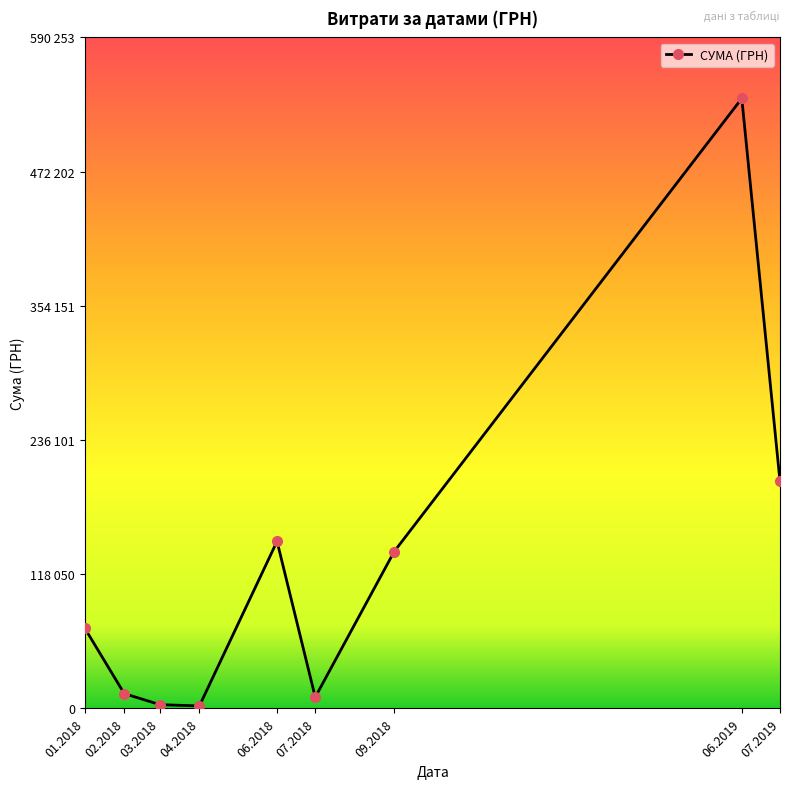

What position from the right is 07.2018?

4